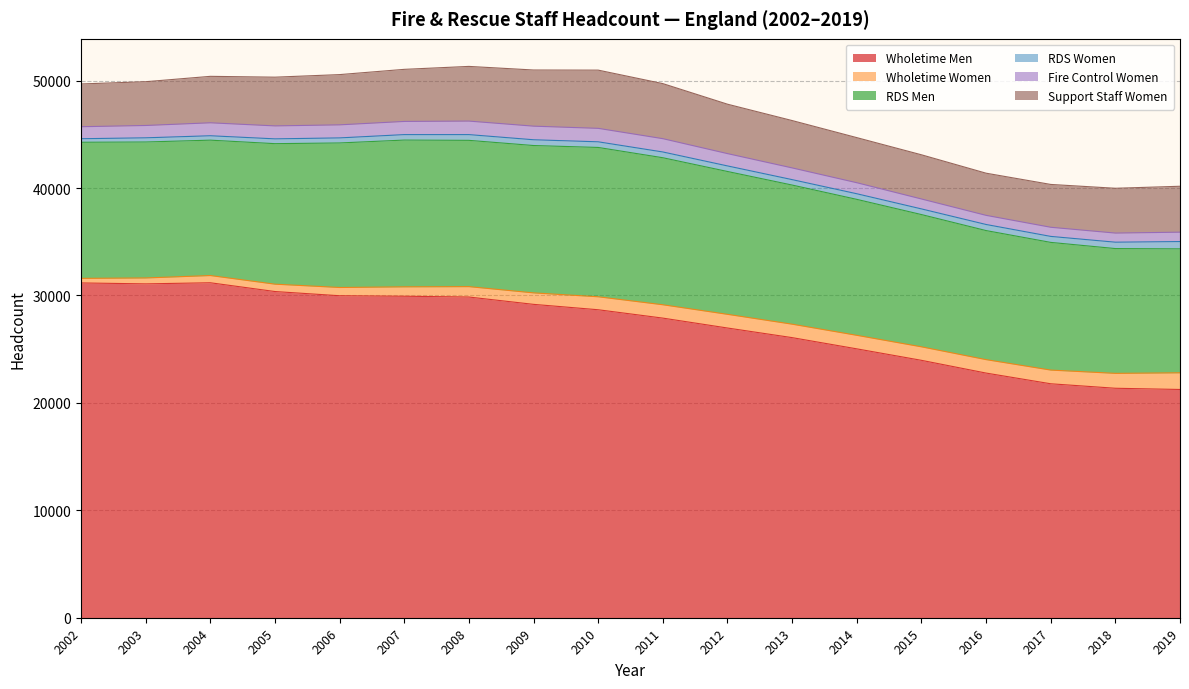

Which label corresponds to the largest value in the chart?

2004